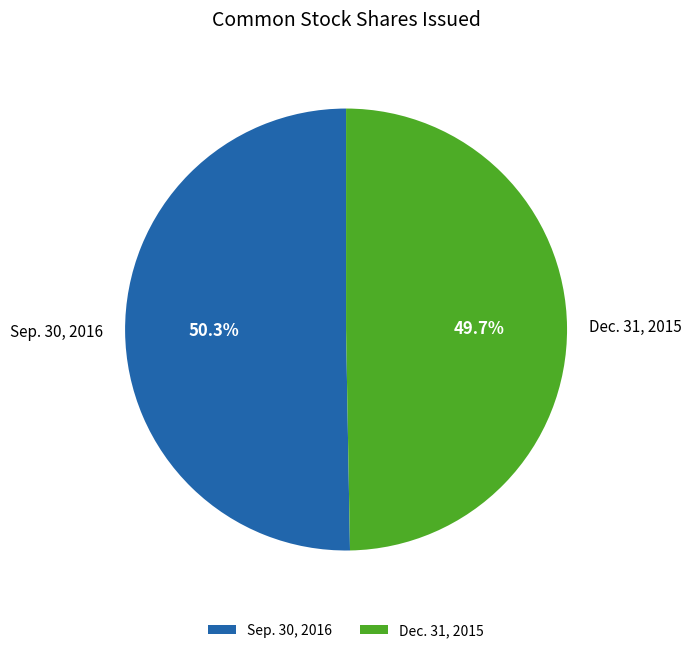

Is it true that Sep. 30, 2016 is 62% of the pie?

False